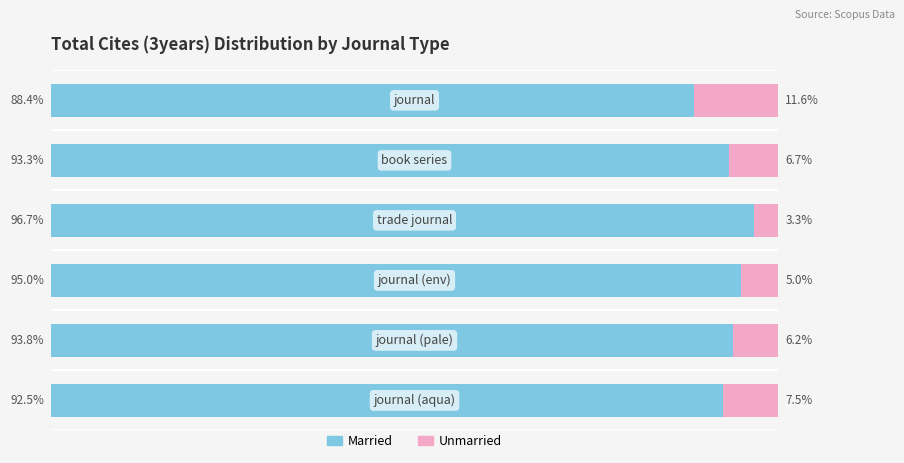

What is the difference between the second highest and minimum values in the Married series?

6.6